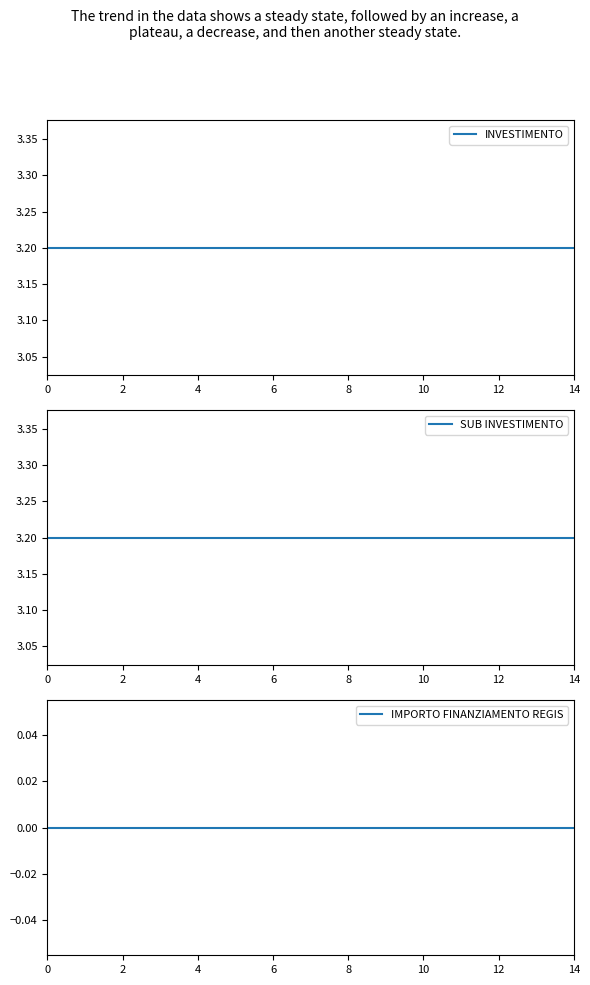

What is the label of the 13th point from the right?

2